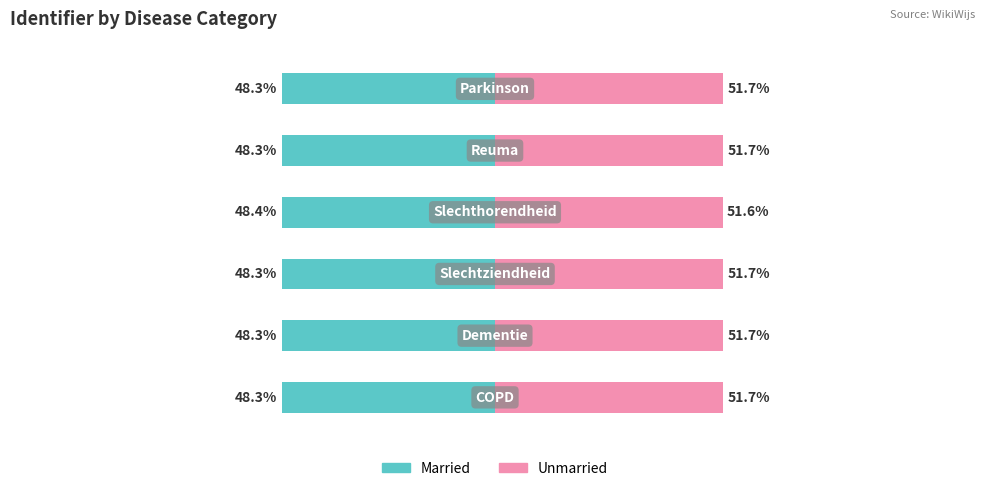

Reading right to left, extract all data points from this chart.

Married: 5=-48.3	4=-48.3	3=-48.4	2=-48.3	1=-48.3	0=-48.3
Unmarried: 5=51.7	4=51.7	3=51.6	2=51.7	1=51.7	0=51.7